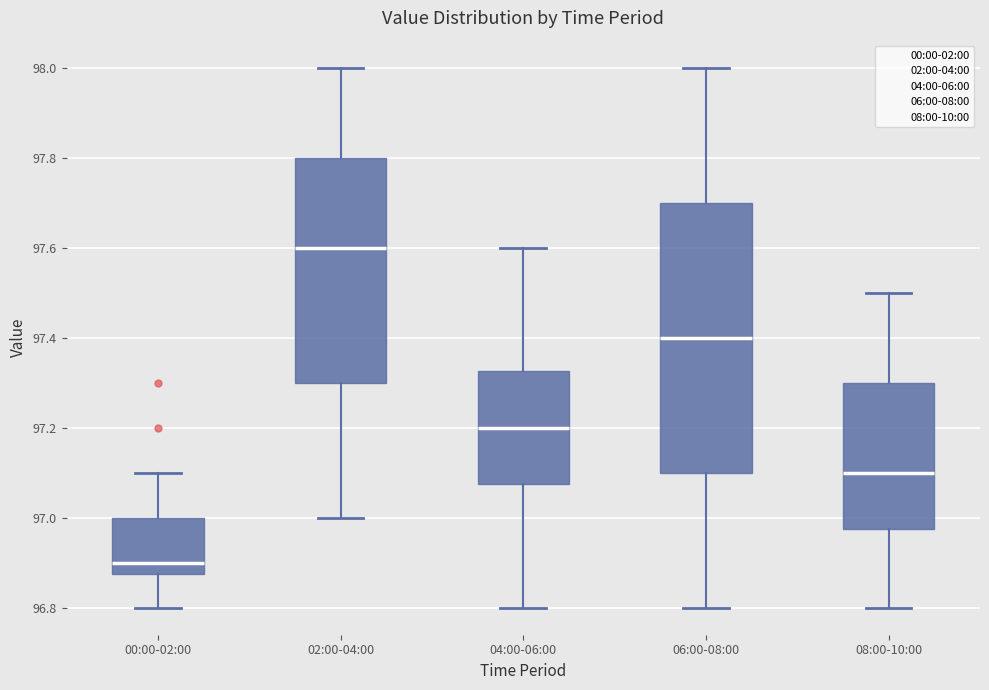

Comparing the boxes themselves (not the whiskers), which one is the tallest?

06:00-08:00